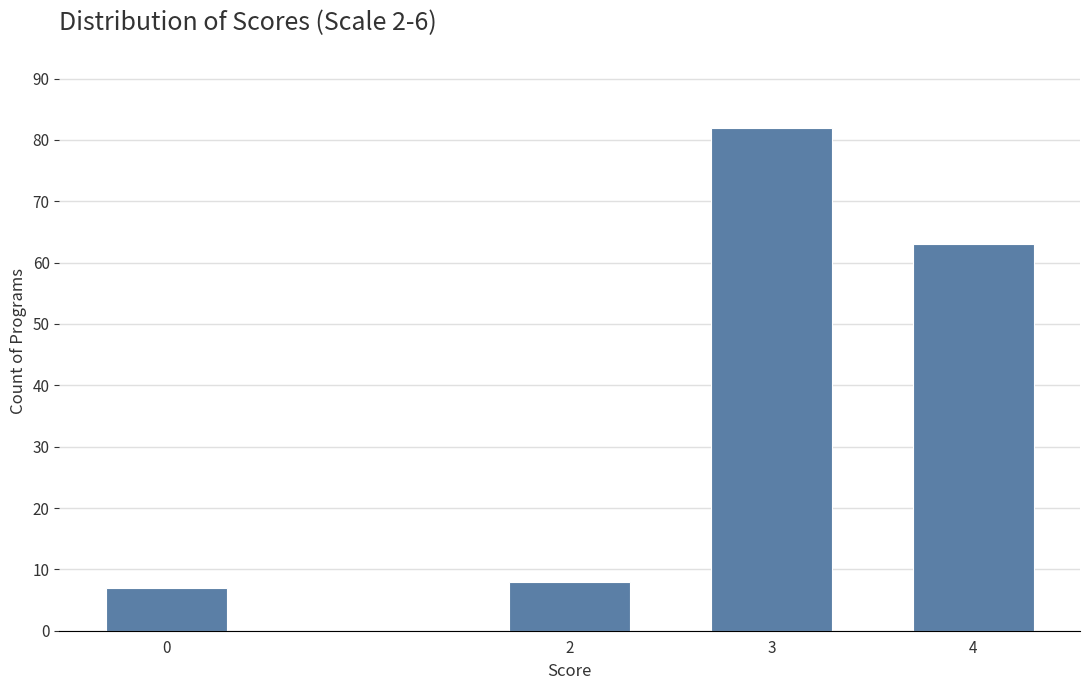

Reading left to right, what are all the values shown in this chart?

7	8	82	63